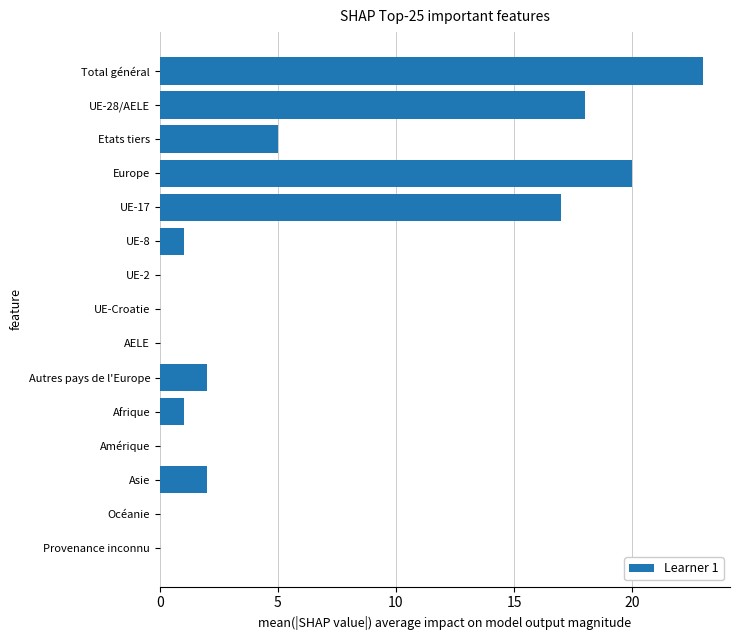

What is the change in value from UE-17 to UE-8?

-16